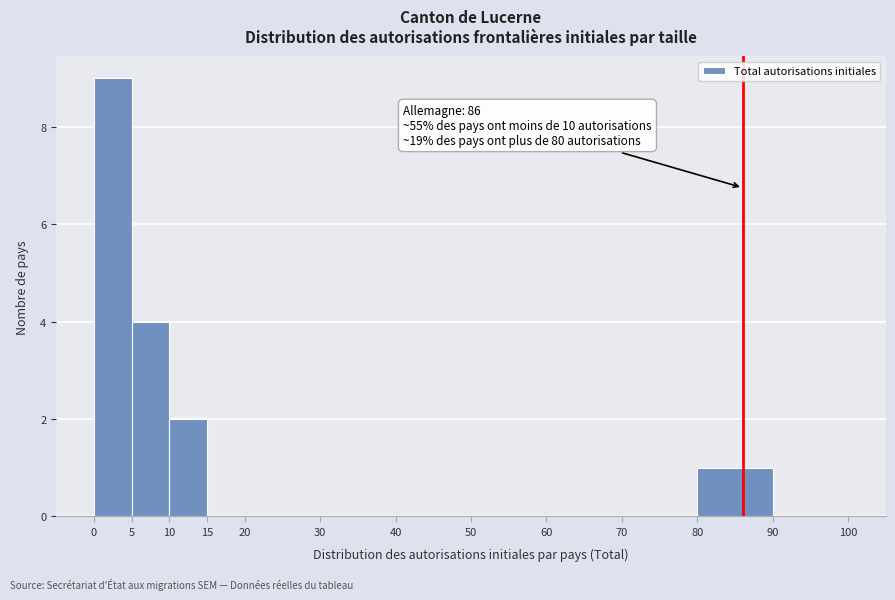

Which range on the x-axis has the tallest bar?

0 to 5